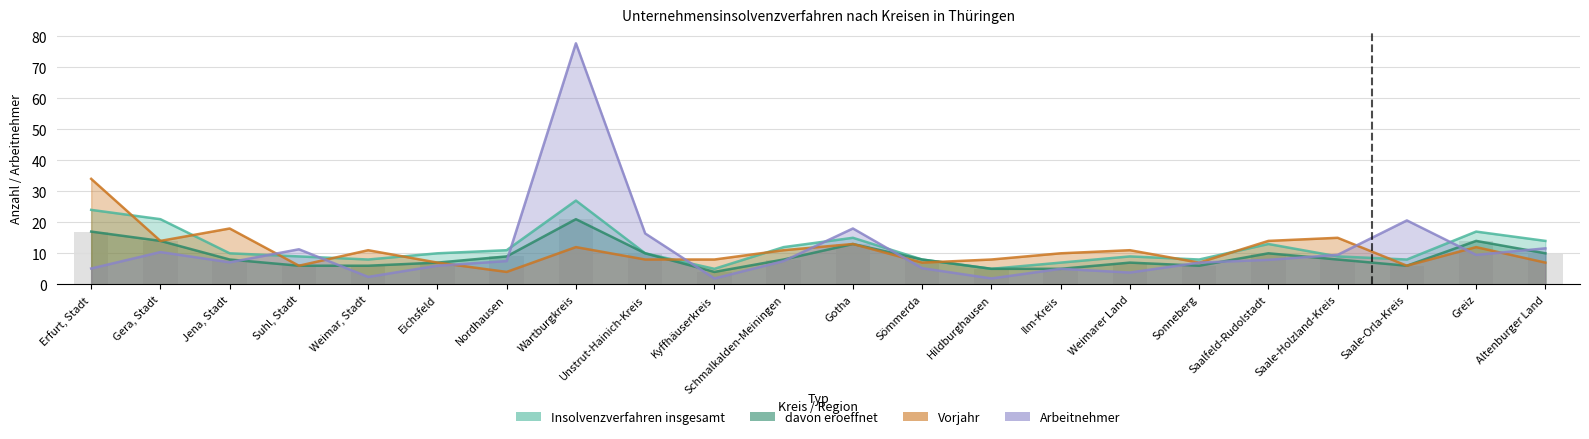

How many categories are shown in the chart?

22